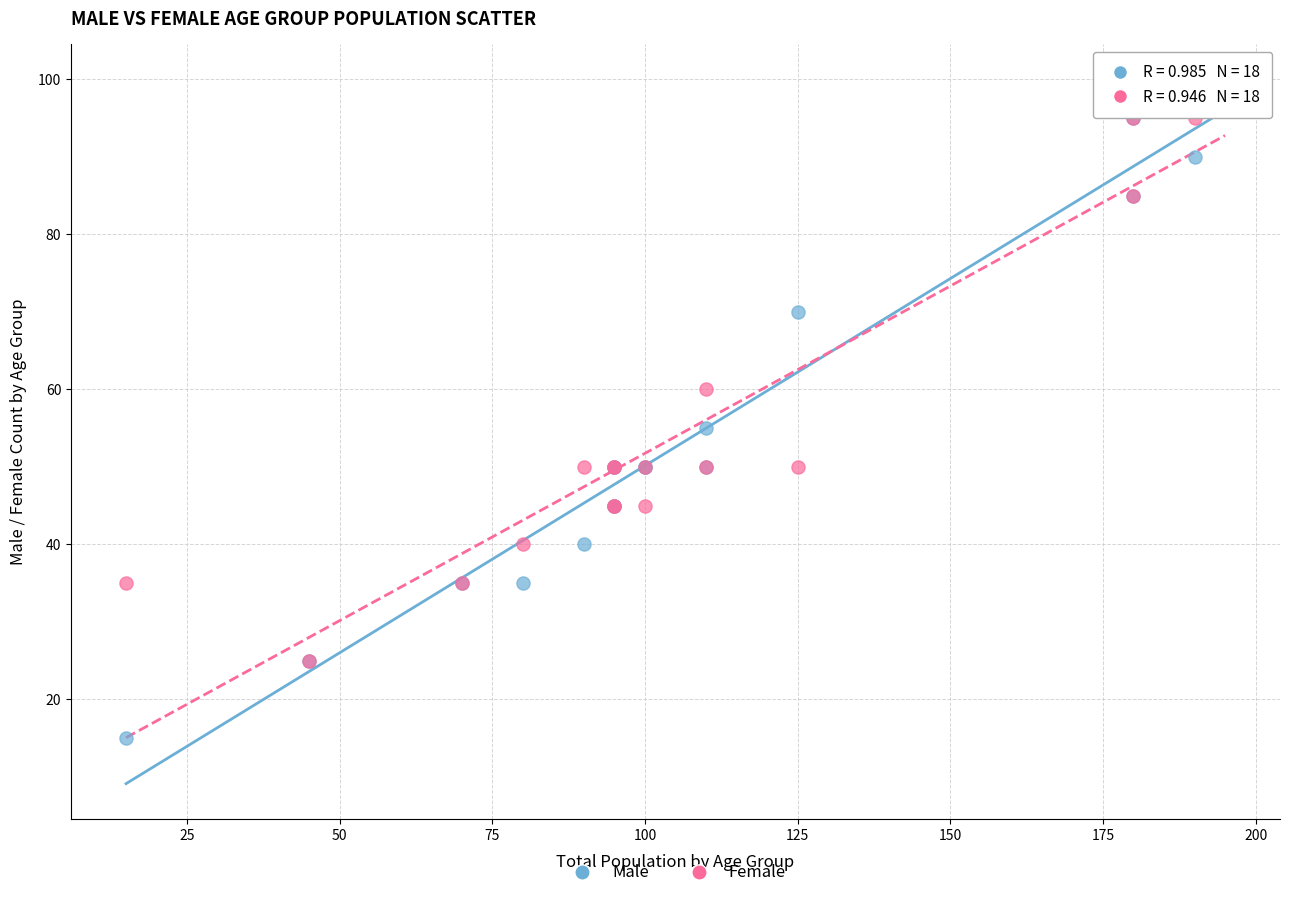

Which series has the largest Y range (max minus min)?

Male